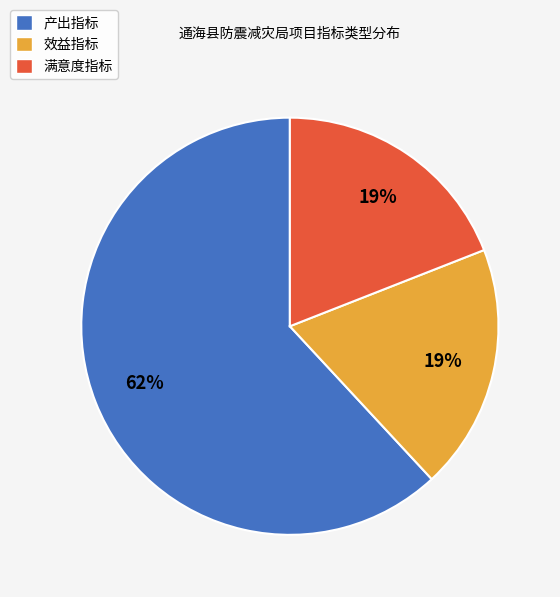

To the nearest percent, what percentage of the pie is 产出指标?

62%